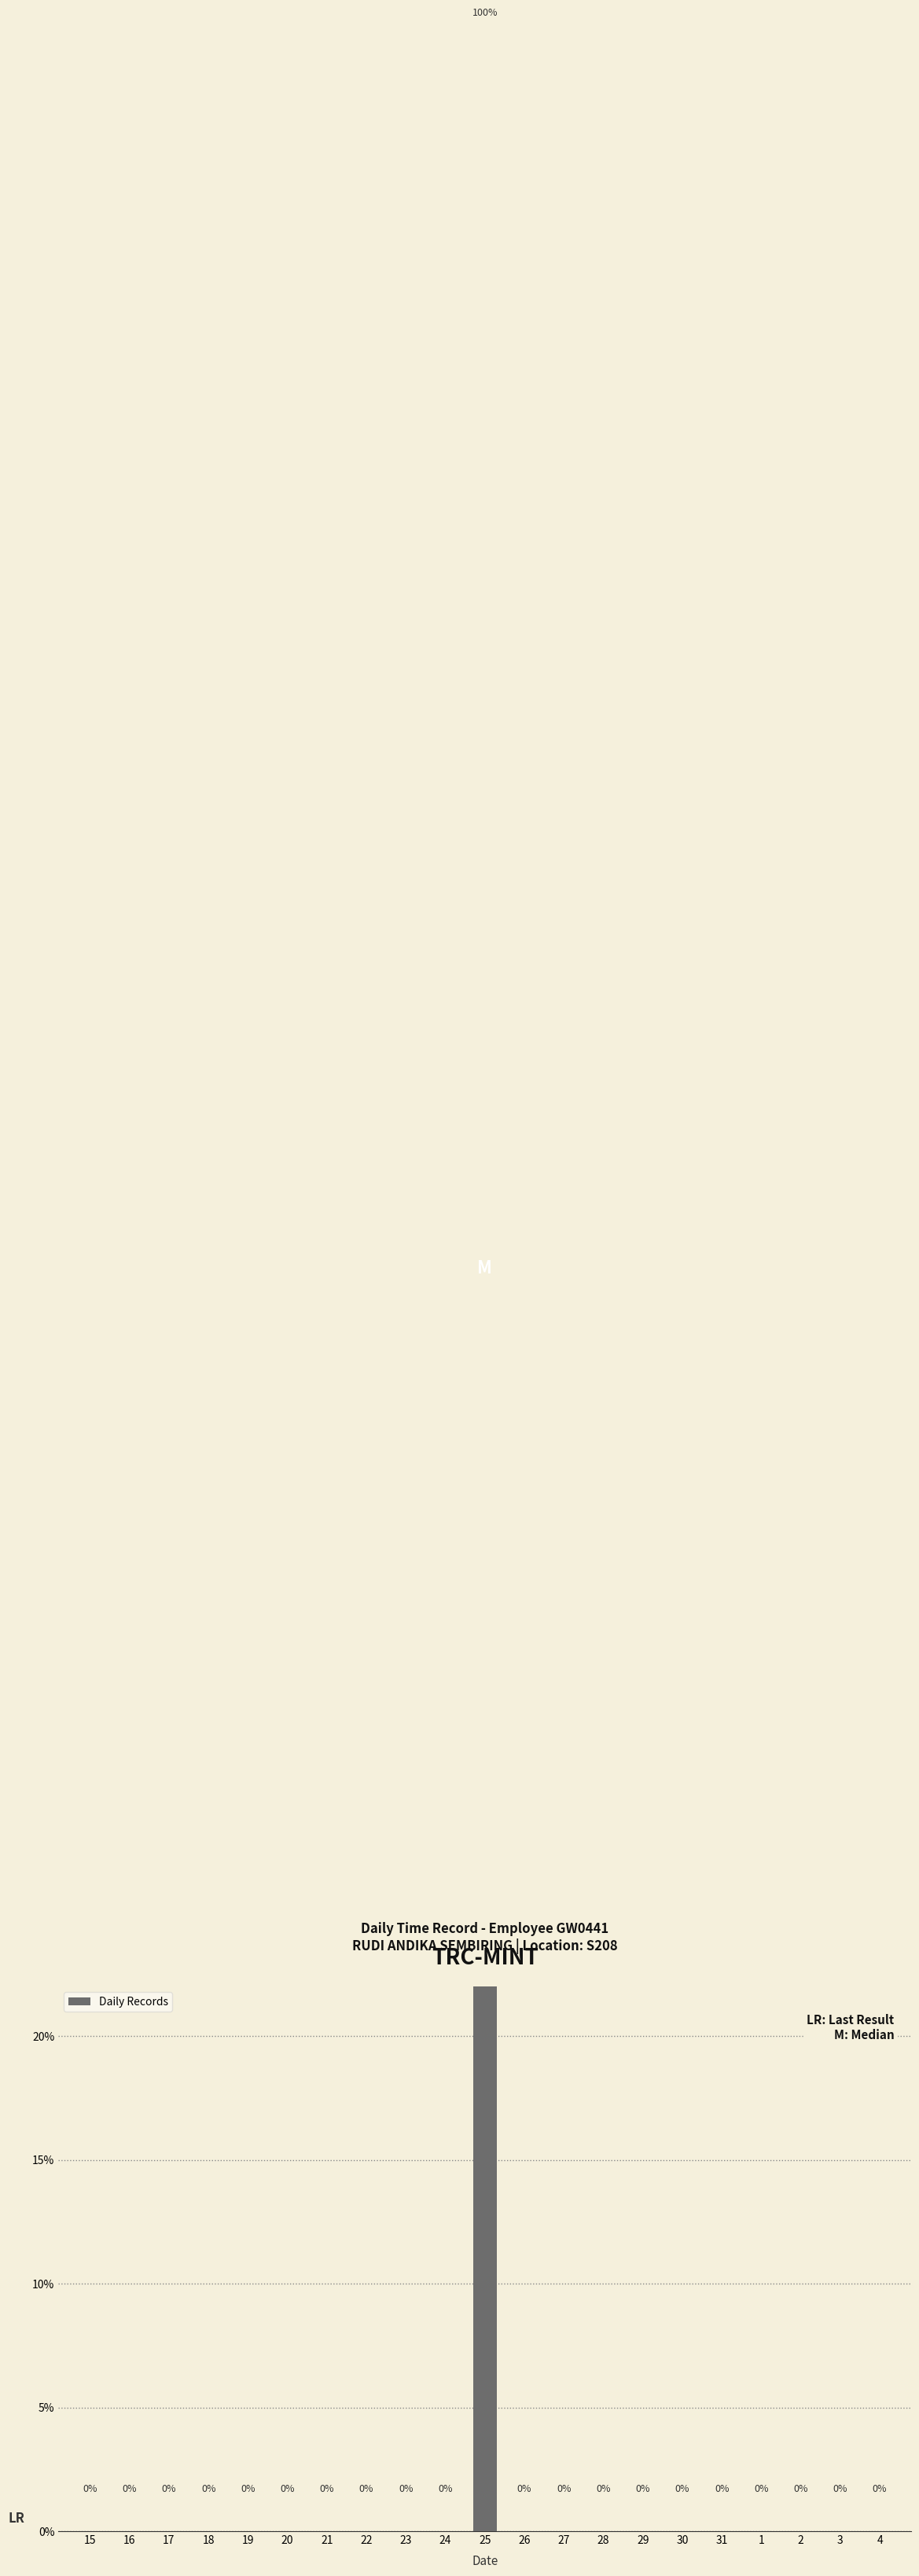

Reading left to right, extract all data points from this chart.

15=0	16=0	17=0	18=0	19=0	20=0	21=0	22=0	23=0	24=0	25=1	26=0	27=0	28=0	29=0	30=0	31=0	1=0	2=0	3=0	4=0